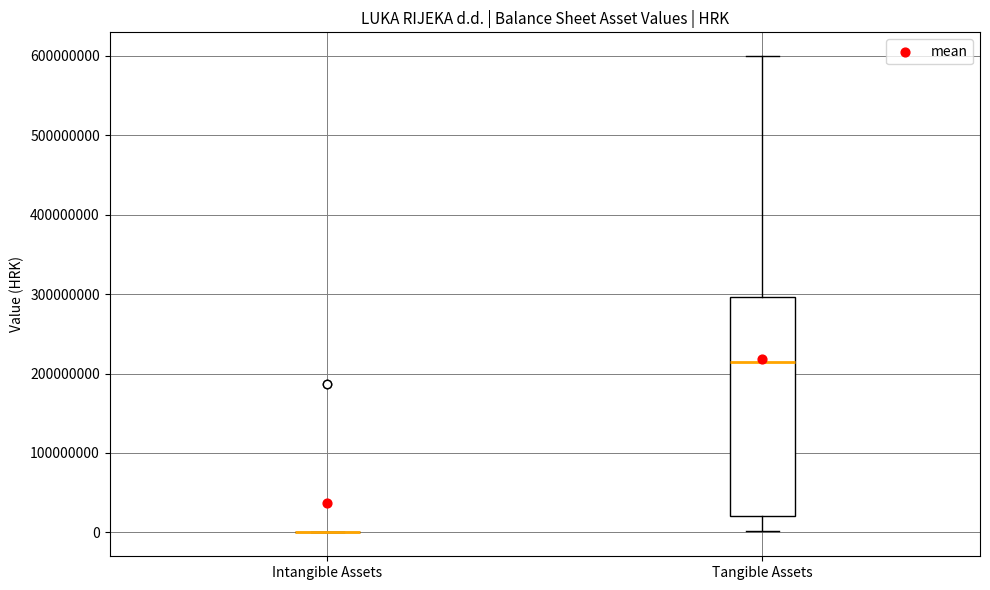

Comparing the boxes themselves (not the whiskers), which one is the tallest?

Tangible Assets